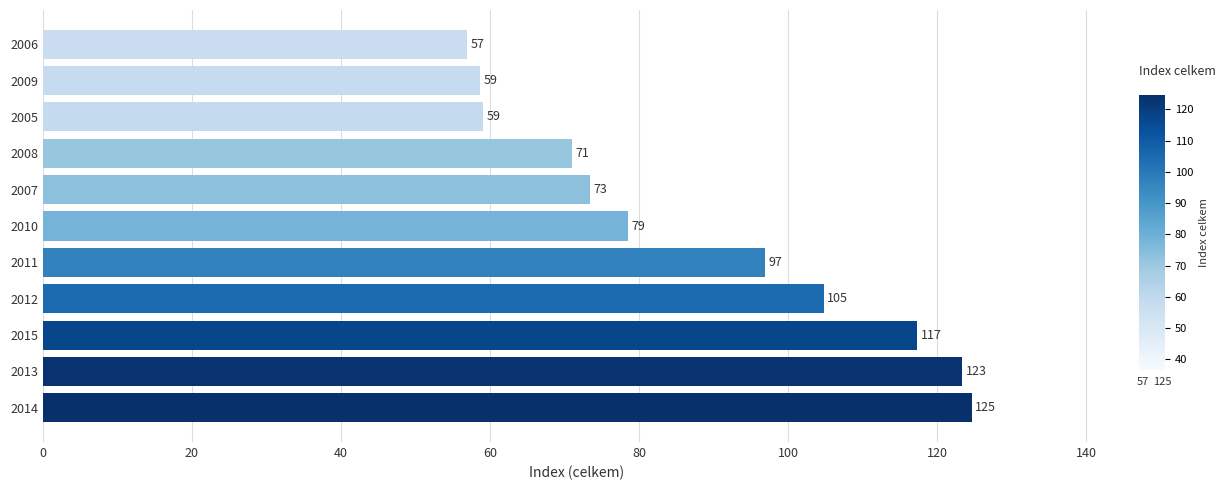

The value at 2007 is 102.6. True or false?

False